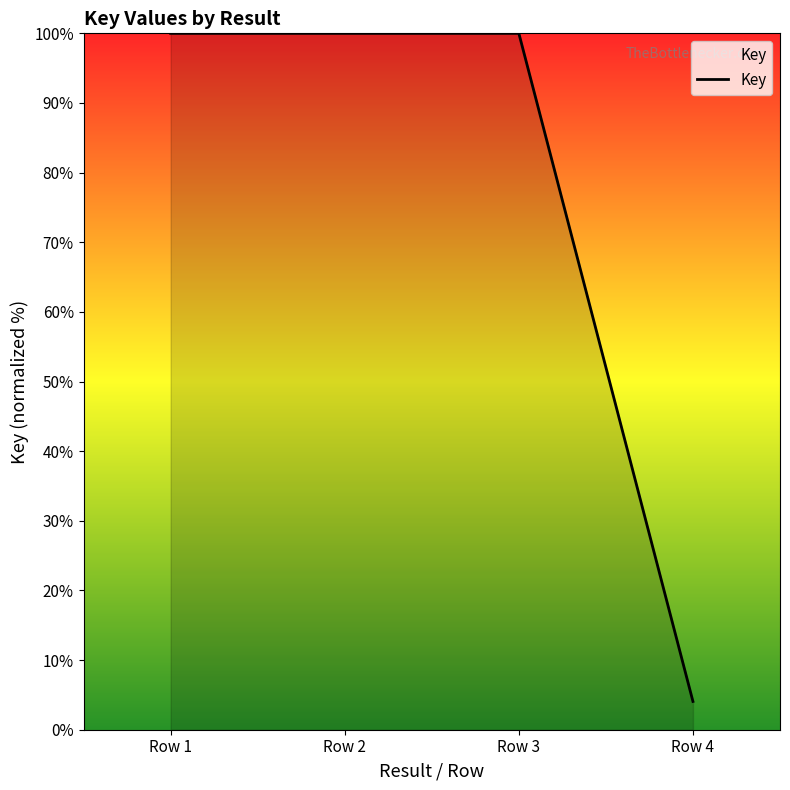

Read the value at Row 3.

100.0